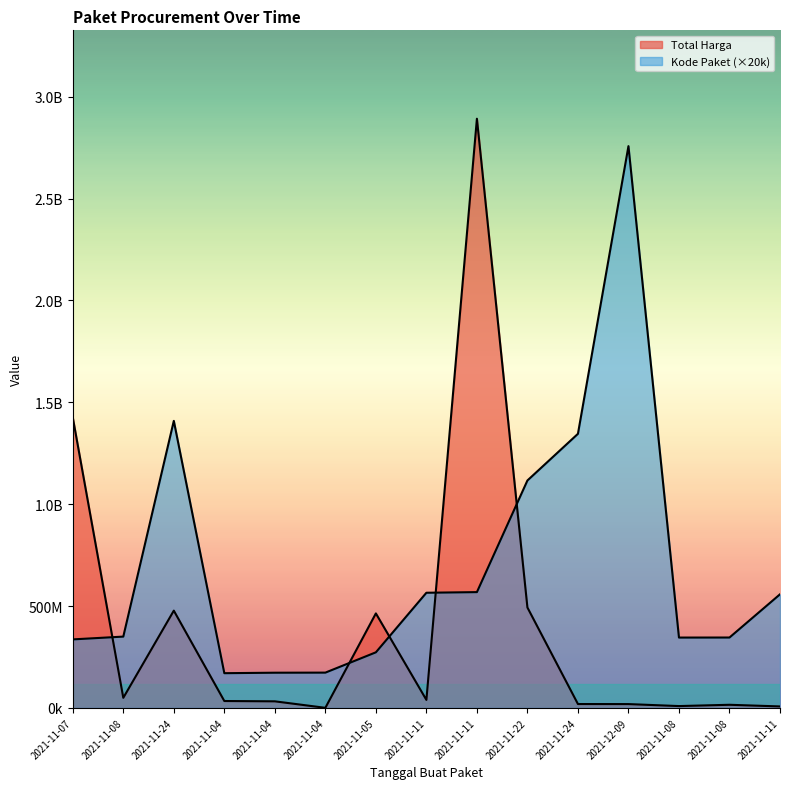

How many values in the Kode Paket series exceed 350180000?

7